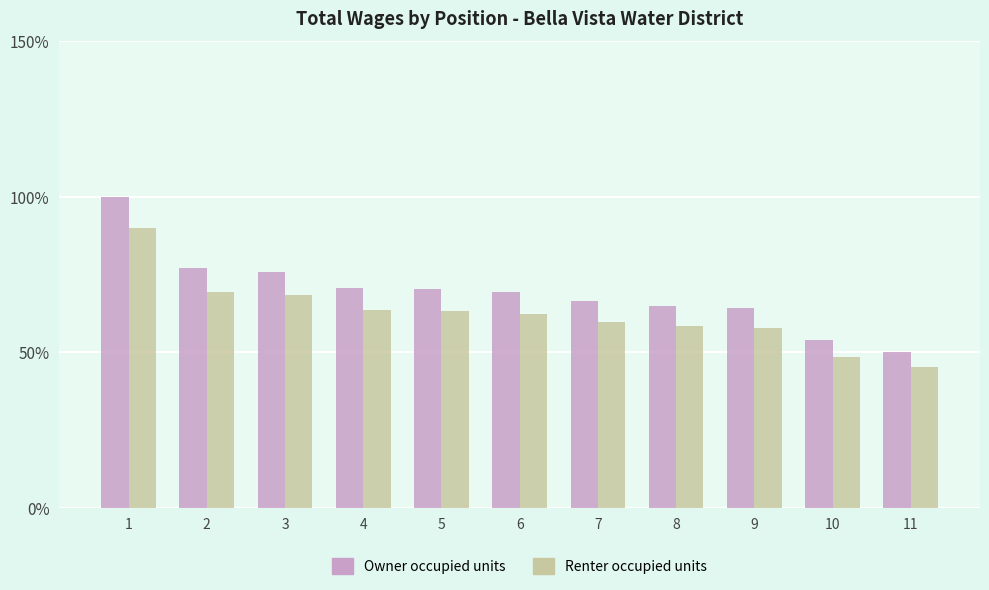

What is the value of the Renter occupied units bar at the 1st from the left?

90.0